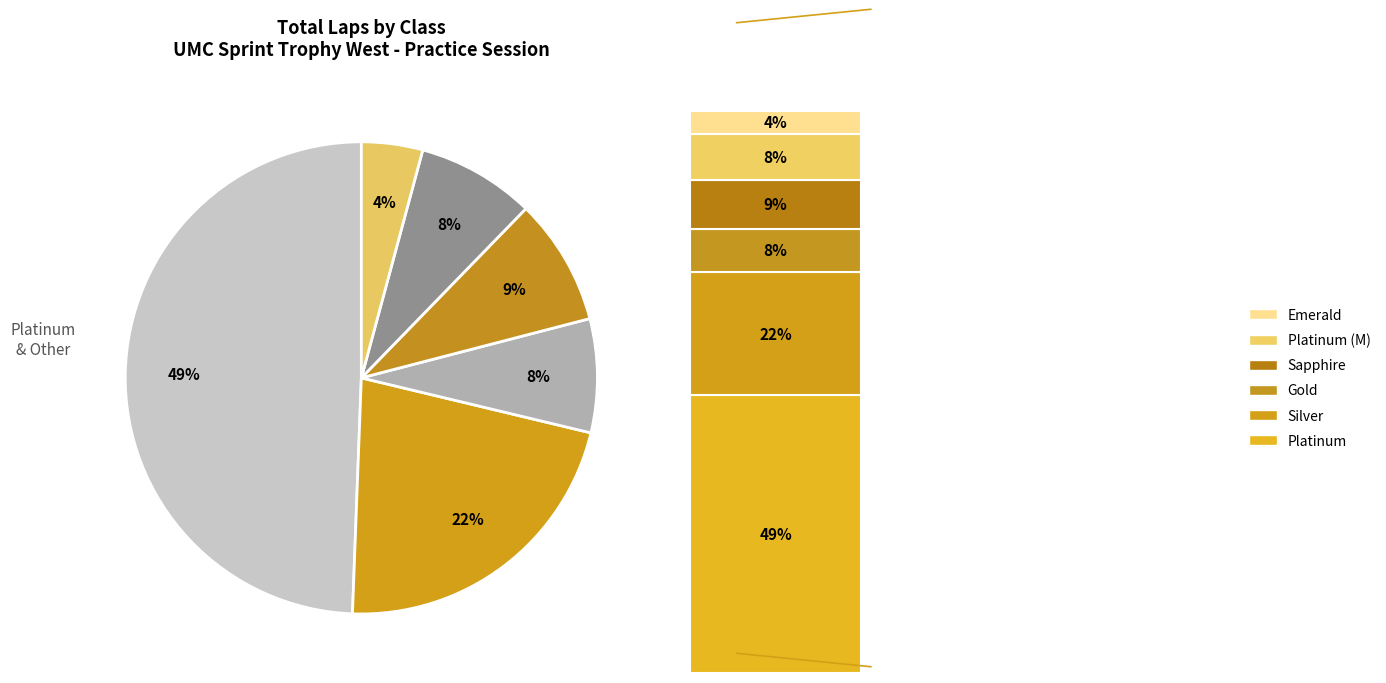

What percentage is NOT represented by Gold?

92.6%